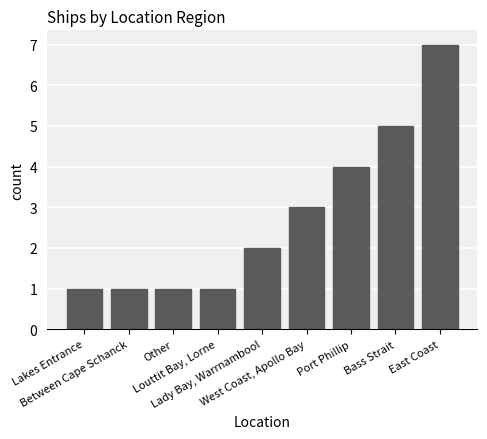

The value at Lakes Entrance is 0. True or false?

False